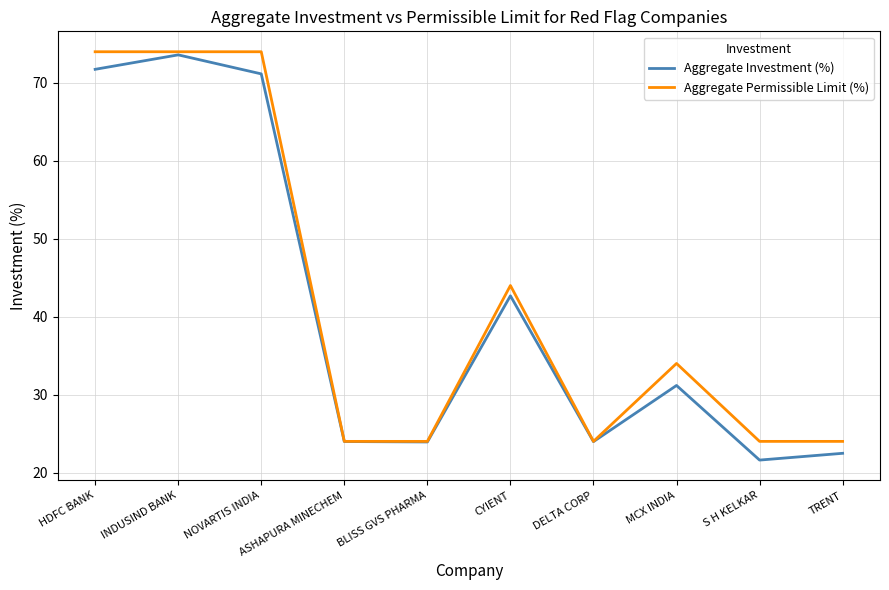

Where is Aggregate Permissible Limit (%) nearest to the value 49?

CYIENT